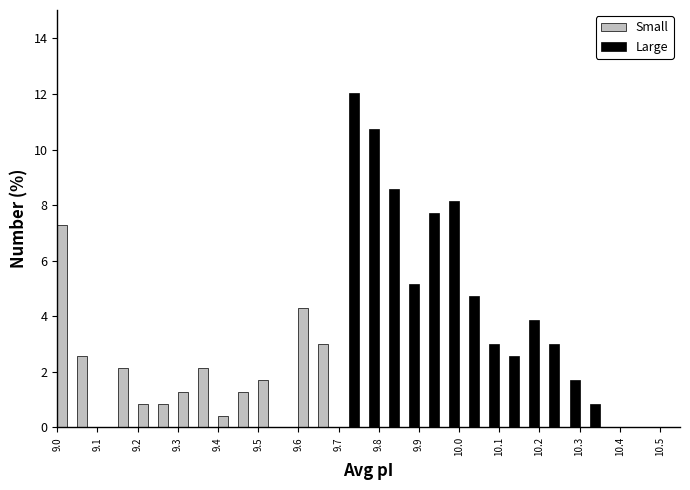

What is the height of the Large bar covering 10.20 to 10.25 on the x-axis? The values are not printed on the chart, so give them approximately, as read against the axis.

3.0